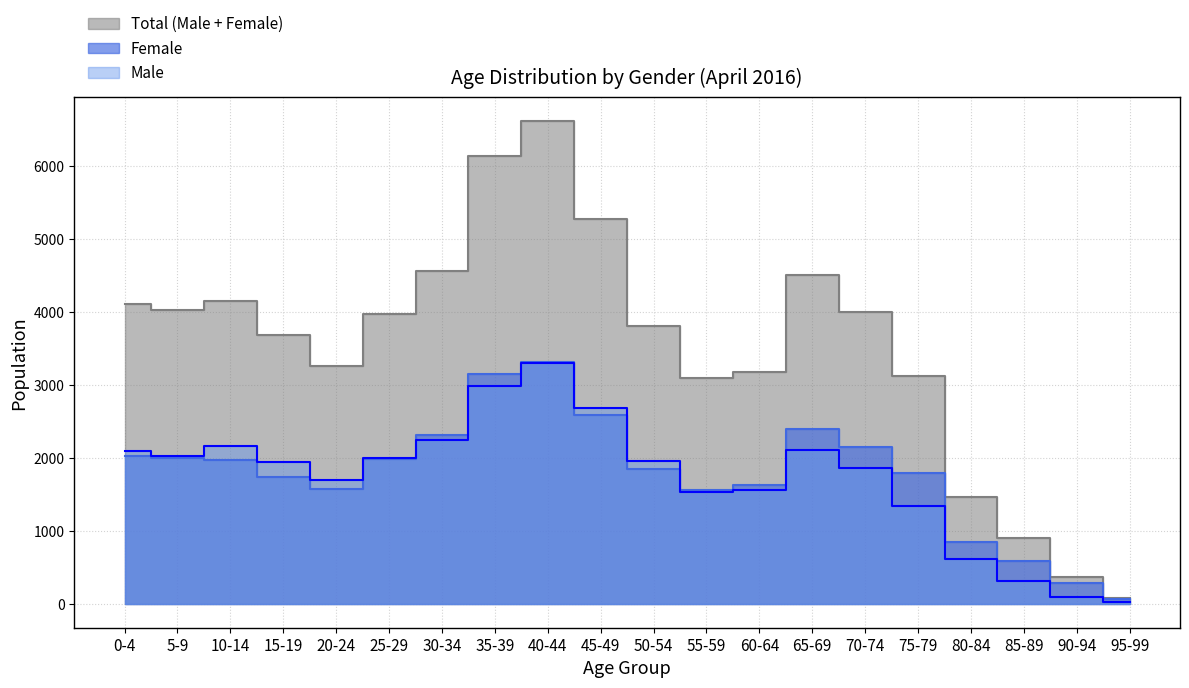

Reading left to right, transcribe all the data shown in this chart.

Male: 0-4=2096	5-9=2029	10-14=2169	15-19=1946	20-24=1689	25-29=1993	30-34=2247	35-39=2987	40-44=3300	45-49=2686	50-54=1953	55-59=1530	60-64=1557	65-69=2113	70-74=1859	75-79=1336	80-84=613	85-89=317	90-94=95	95-99=16
Female: 0-4=2020	5-9=2002	10-14=1976	15-19=1735	20-24=1568	25-29=1980	30-34=2312	35-39=3148	40-44=3314	45-49=2586	50-54=1852	55-59=1563	60-64=1621	65-69=2393	70-74=2145	75-79=1793	80-84=847	85-89=581	90-94=276	95-99=62
Total: 0-4=4116	5-9=4031	10-14=4145	15-19=3681	20-24=3257	25-29=3973	30-34=4559	35-39=6135	40-44=6614	45-49=5272	50-54=3805	55-59=3093	60-64=3178	65-69=4506	70-74=4004	75-79=3129	80-84=1460	85-89=898	90-94=371	95-99=78